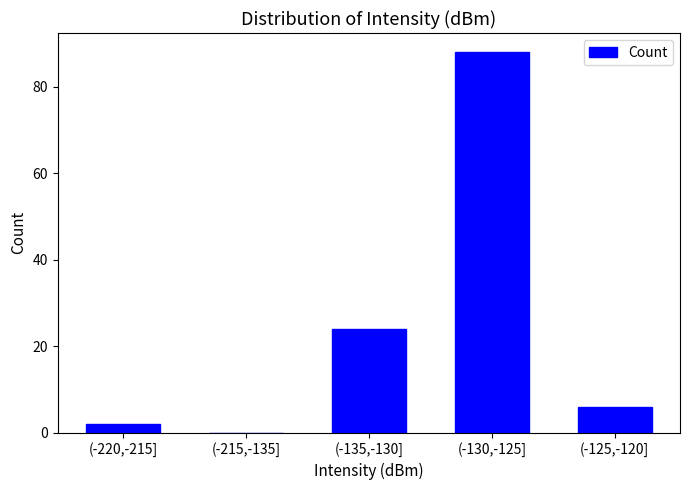

Reading left to right, transcribe all the data shown in this chart.

(-220,-215]=2	(-215,-135]=0	(-135,-130]=24	(-130,-125]=88	(-125,-120]=6